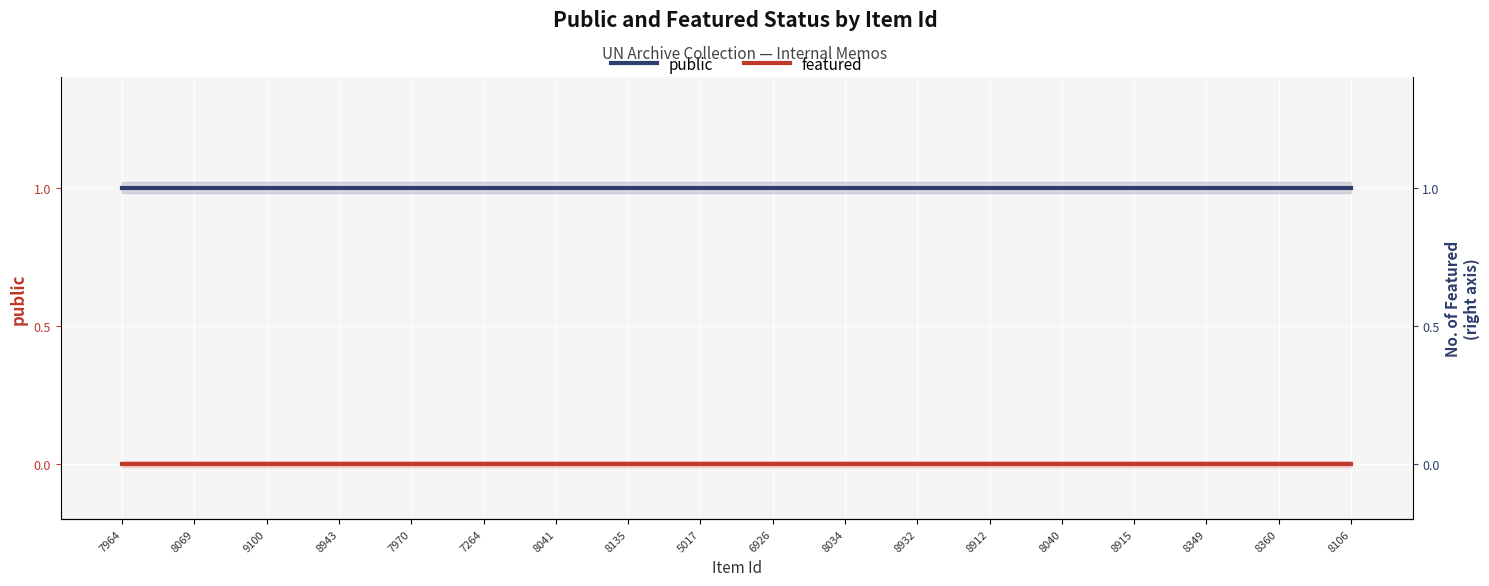

What is the sum of the public values at 8912 and 8360?

2